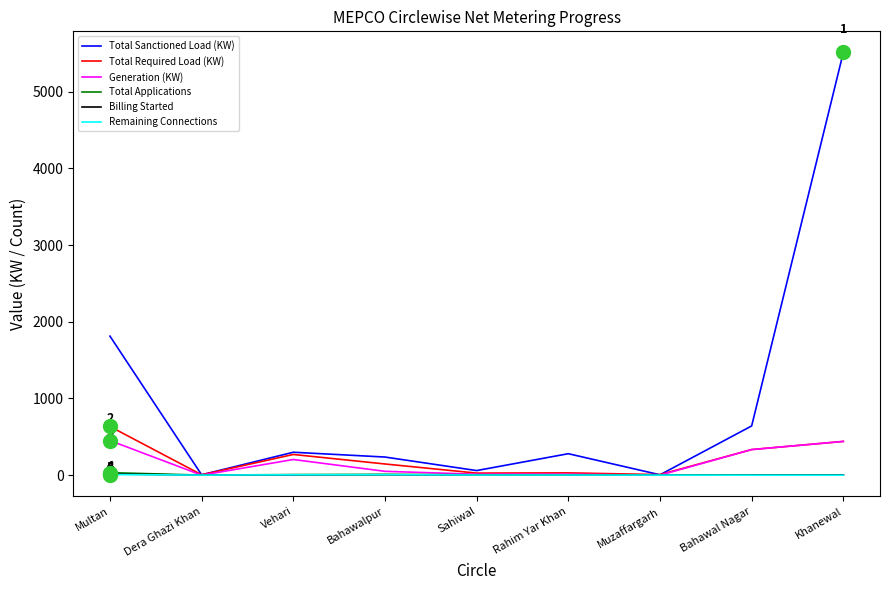

What is the difference between the maximum and second lowest values in the Billing Started series?

16.0